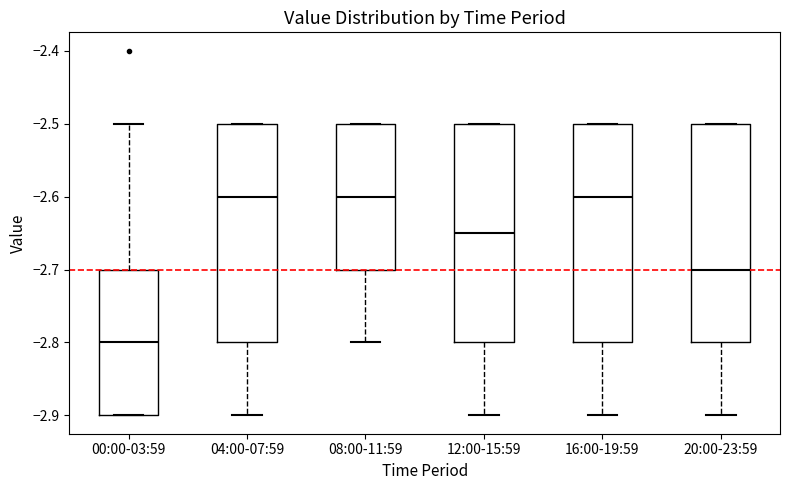

Where does the lower whisker of the box for 20:00-23:59 end on the y-axis? The values are not printed on the chart, so give them approximately, as read against the axis.

-2.90